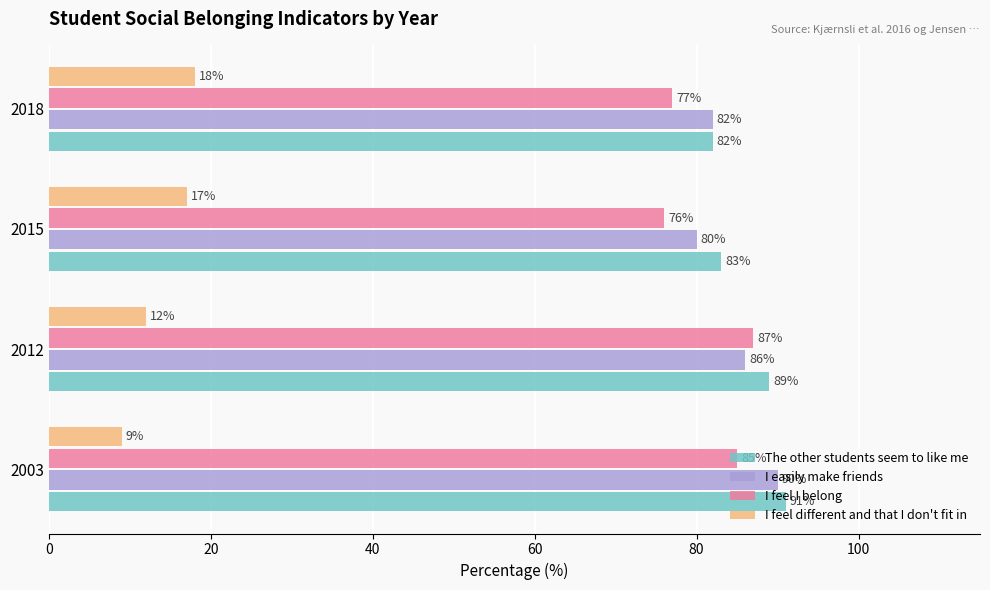

What is the spread (max minus min) of values at 2003?

82